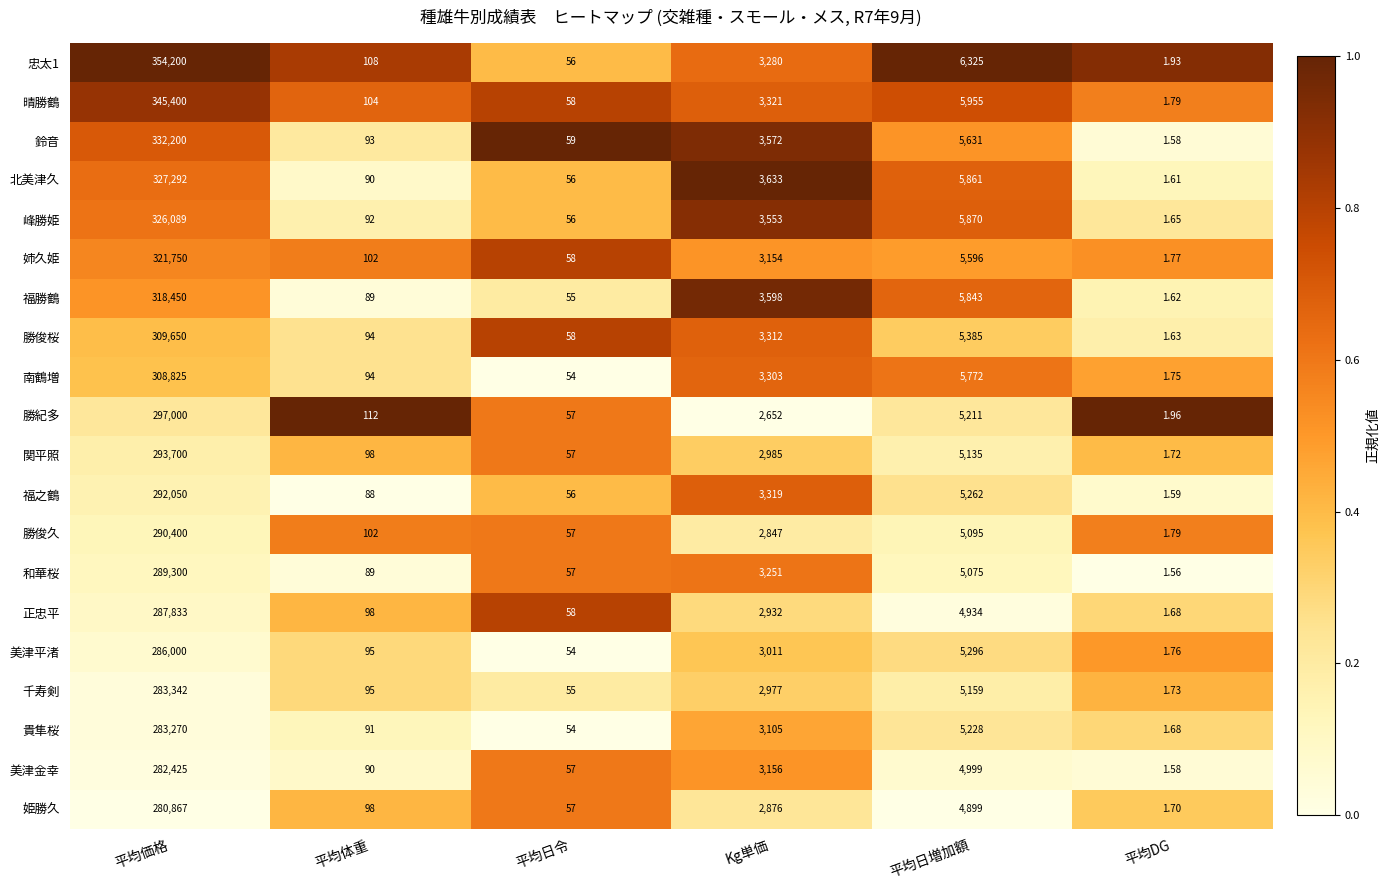

Is the value of 福之鶴 at Kg単価 greater than the value of 南鶴増 at Kg単価?

Yes